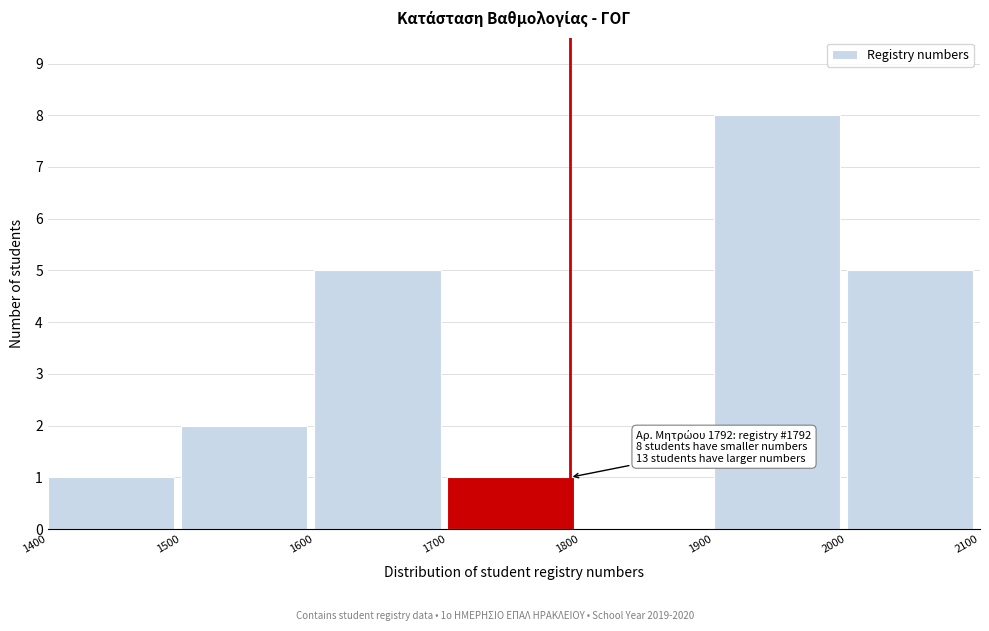

Which range on the x-axis has the tallest bar?

1900 to 2000